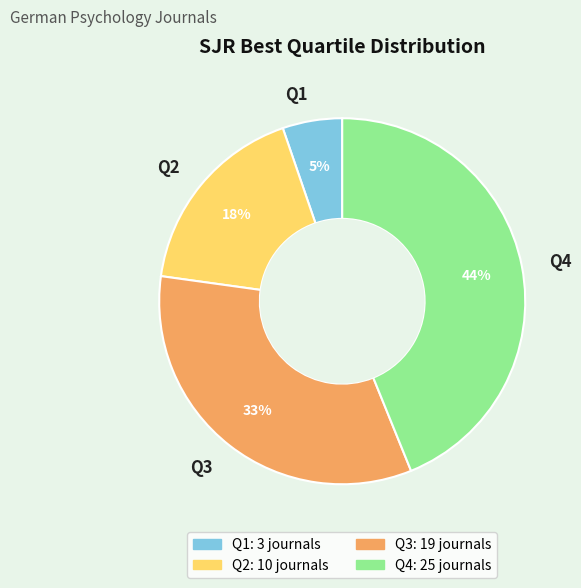

Does any single category account for the majority?

No